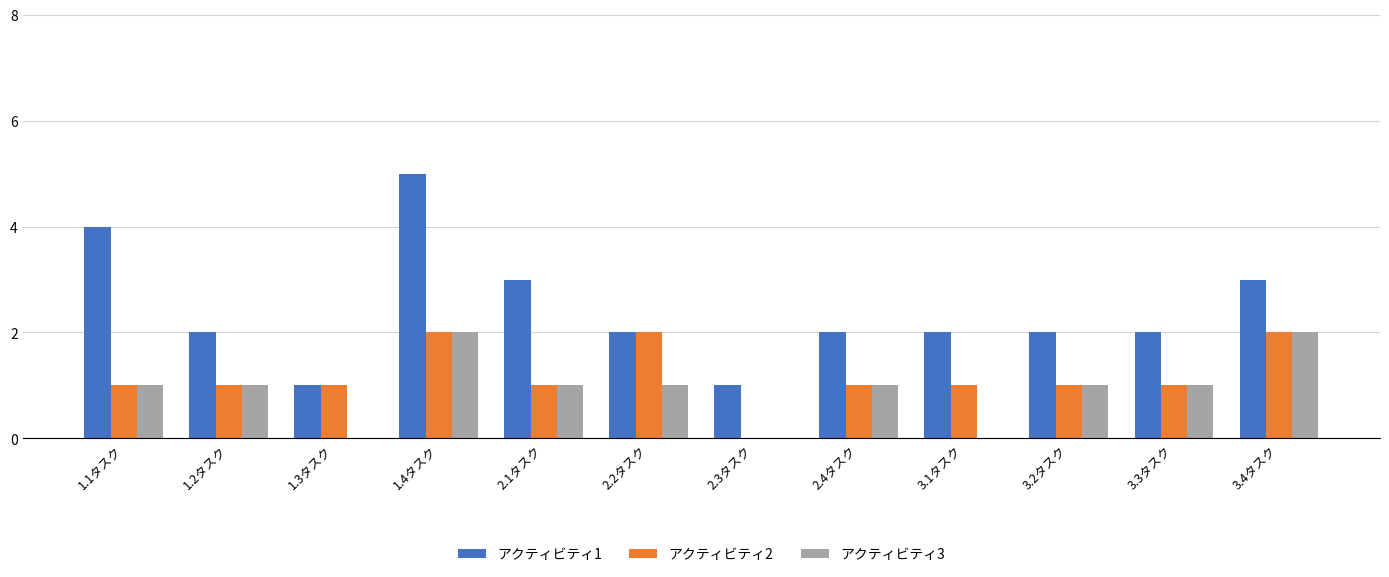

Are the bars horizontal?

No